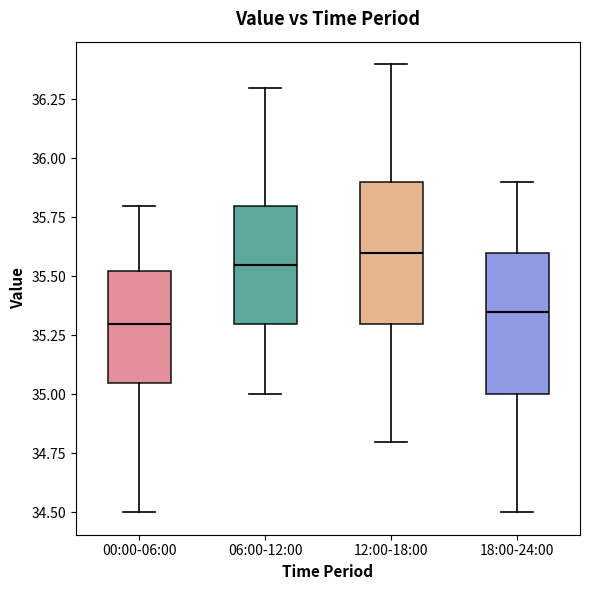

Reading left to right, read every box against the y-axis: the position of its median line, the range the box covers, and the ends of its whiskers. The values are not printed on the chart, so give them approximately, as read against the axis.

00:00-06:00: median 35.30, box 35.05 to 35.55, whiskers 34.50 to 35.80
06:00-12:00: median 35.55, box 35.30 to 35.80, whiskers 35.00 to 36.30
12:00-18:00: median 35.60, box 35.30 to 35.90, whiskers 34.80 to 36.40
18:00-24:00: median 35.35, box 35.00 to 35.60, whiskers 34.50 to 35.90